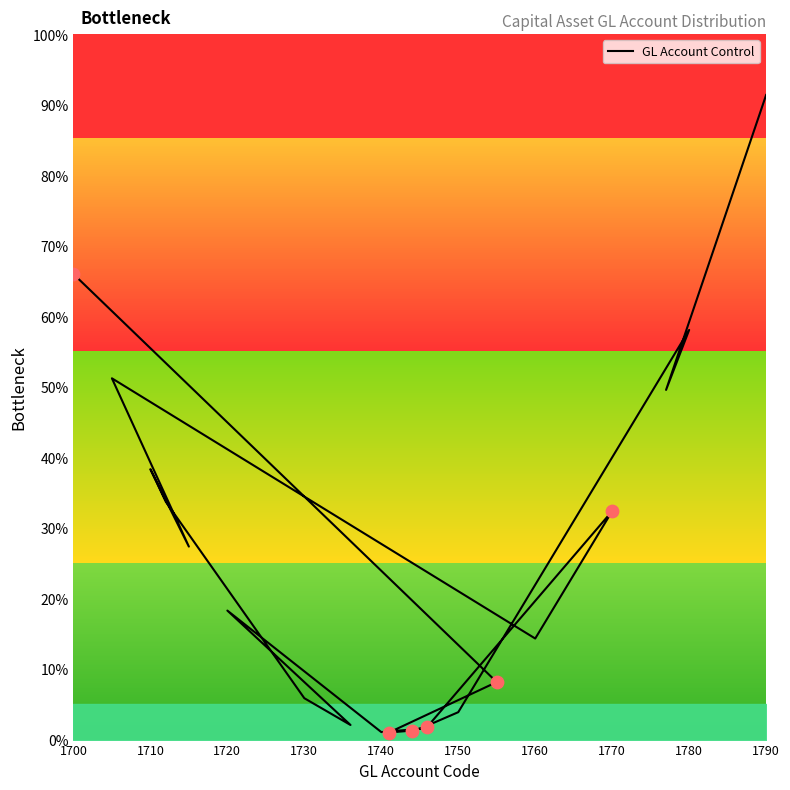

What is the ratio of the value at 1740 to the value at 1780?

0.1